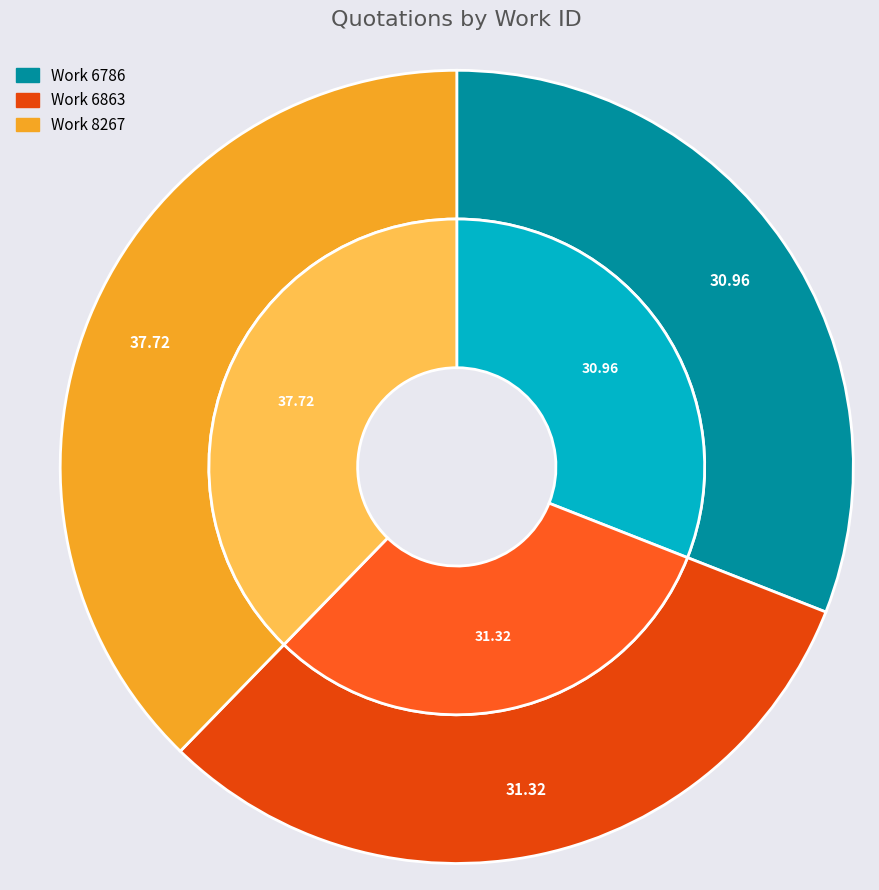

How many slices are in this pie chart?

3